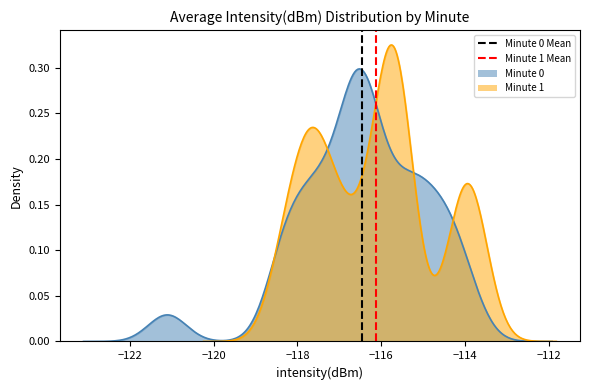

How many lines are shown in the chart?

2